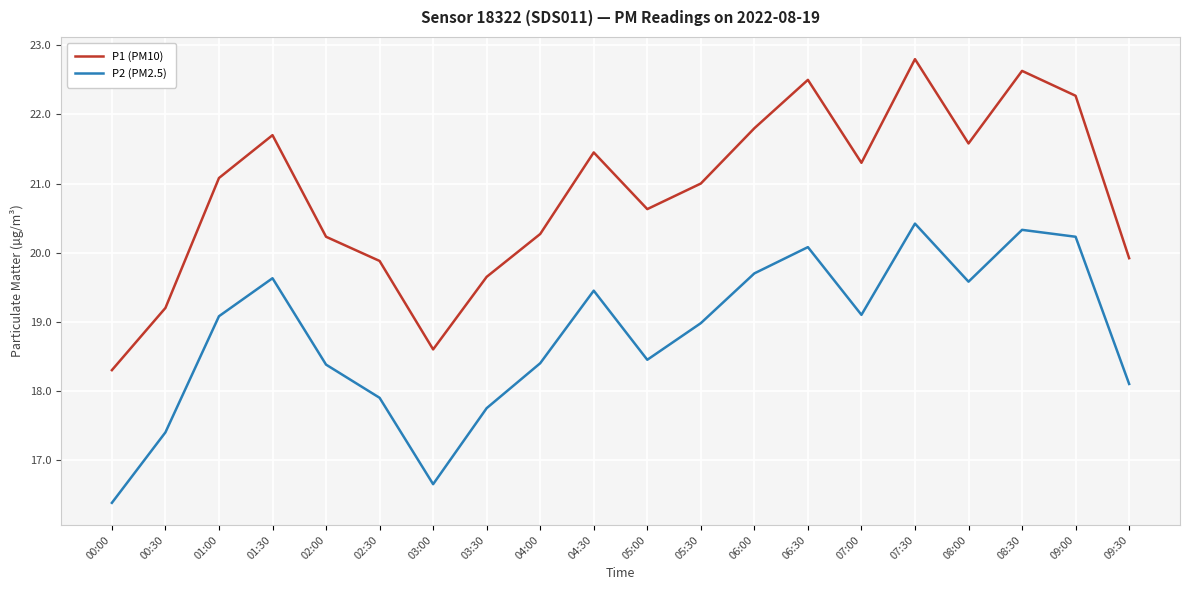

The value of P1 (PM10) at 07:00 is 21.3. True or false?

True